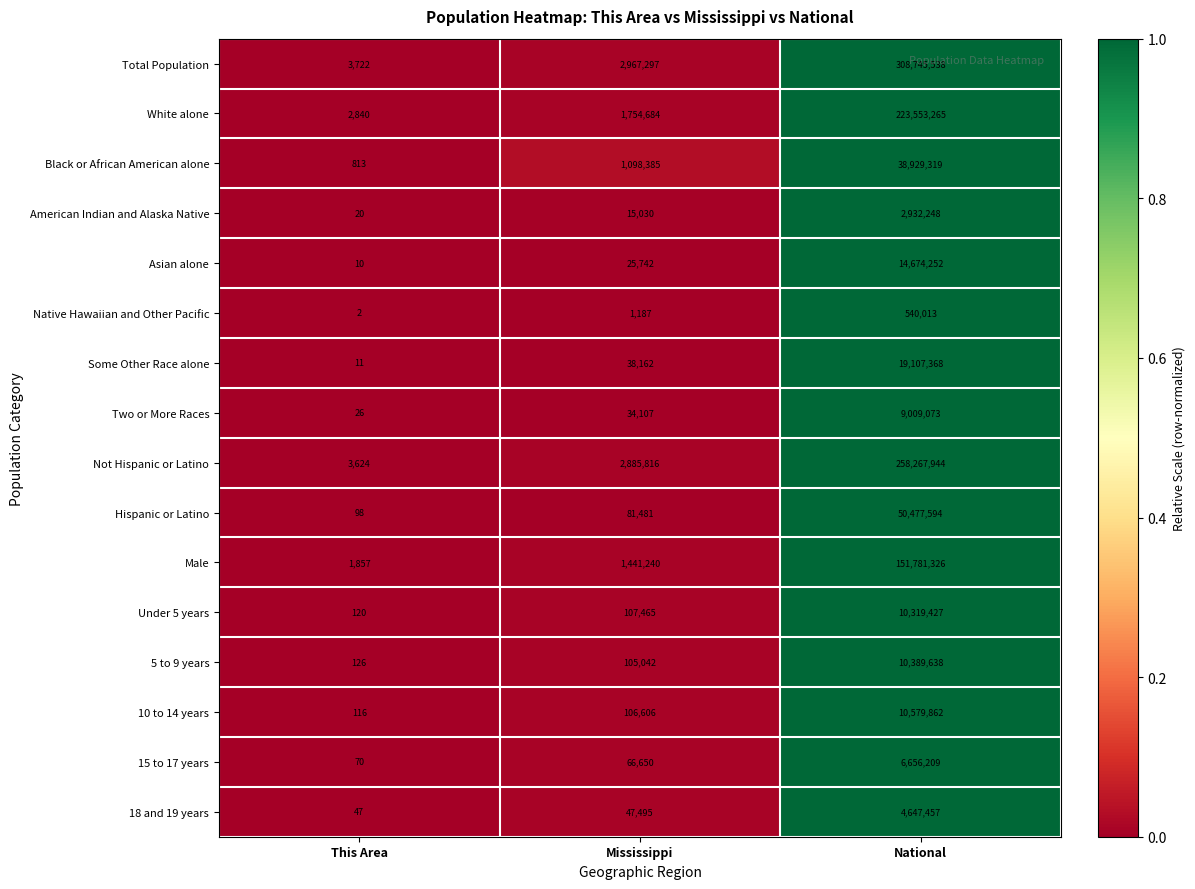

Count the number of categories in the chart.

3